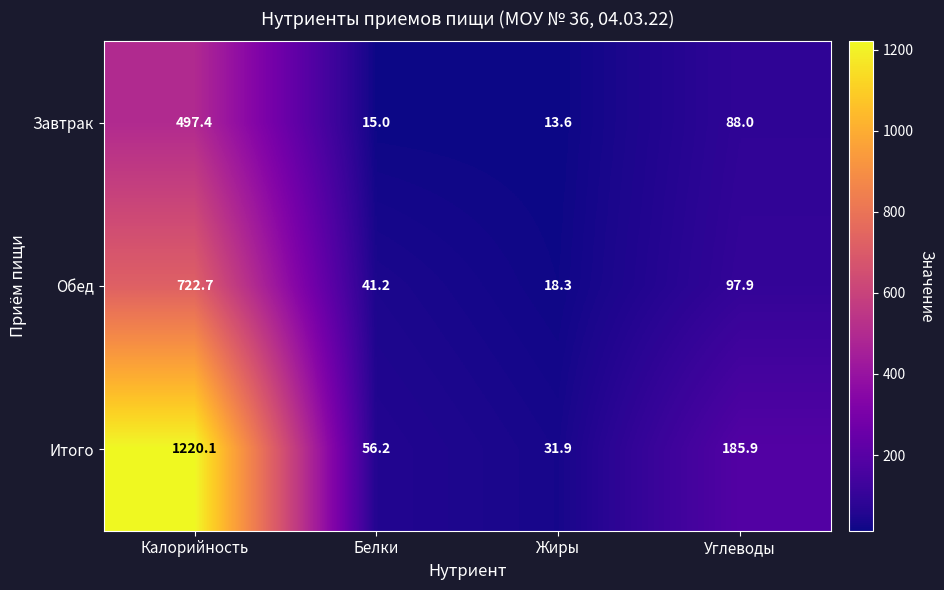

Reading left to right, what are all the values shown in this chart?

Завтрак: Калорийность=497.4	Белки=15.0	Жиры=13.6	Углеводы=88.0
Обед: Калорийность=722.7	Белки=41.2	Жиры=18.3	Углеводы=97.9
Итого: Калорийность=1220.1	Белки=56.2	Жиры=31.9	Углеводы=185.9